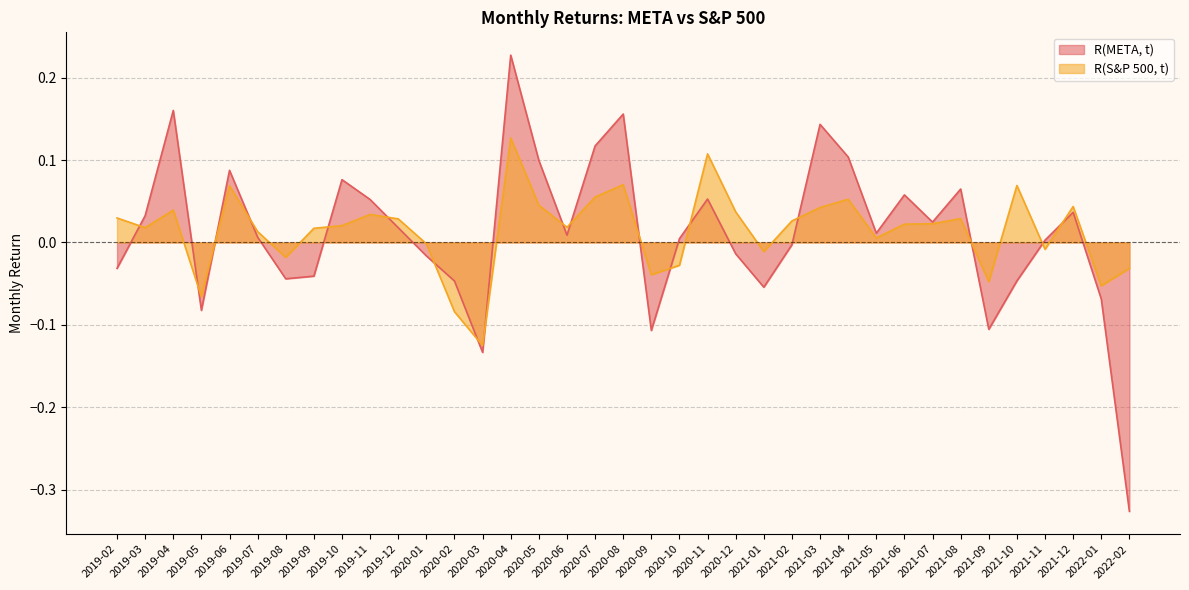

What position from the left is 2020-04?

15